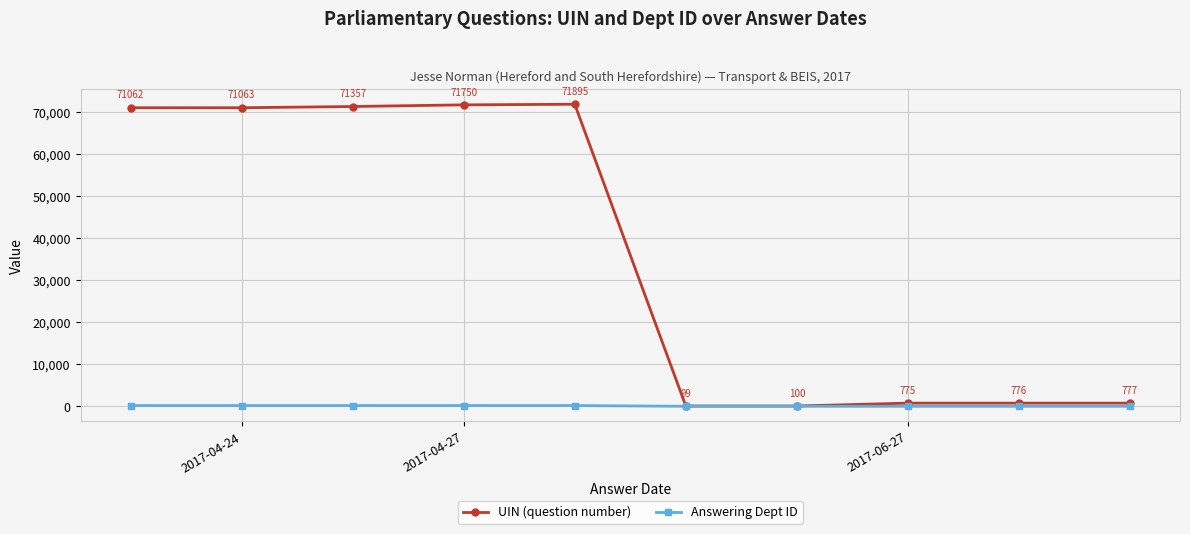

True or false: UIN (question number) and Answering Dept ID intersect in this chart.

False